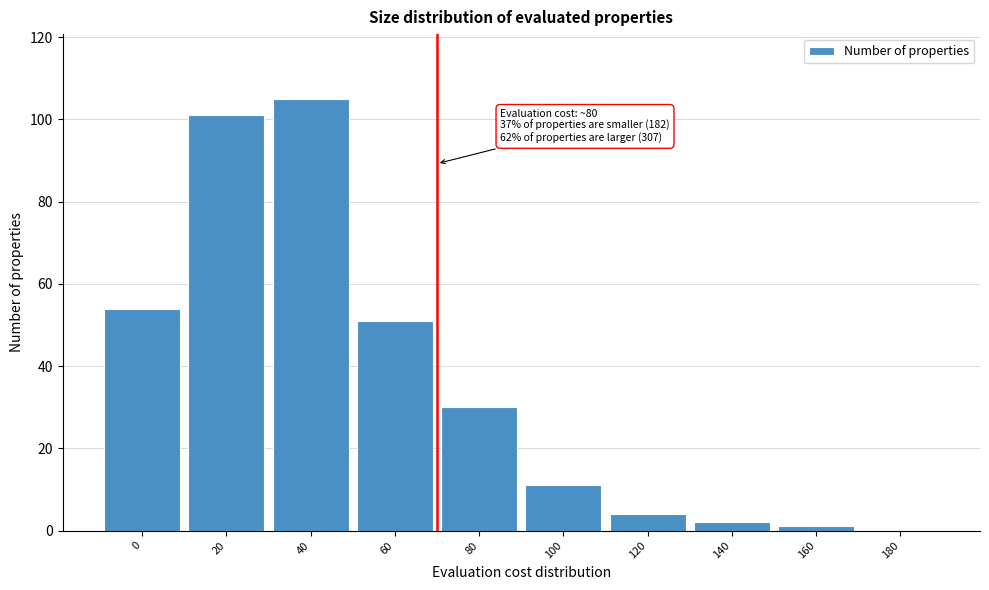

Reading left to right, extract all data points from this chart.

0=54	20=101	40=105	60=51	80=30	100=11	120=4	140=2	160=1	180=0